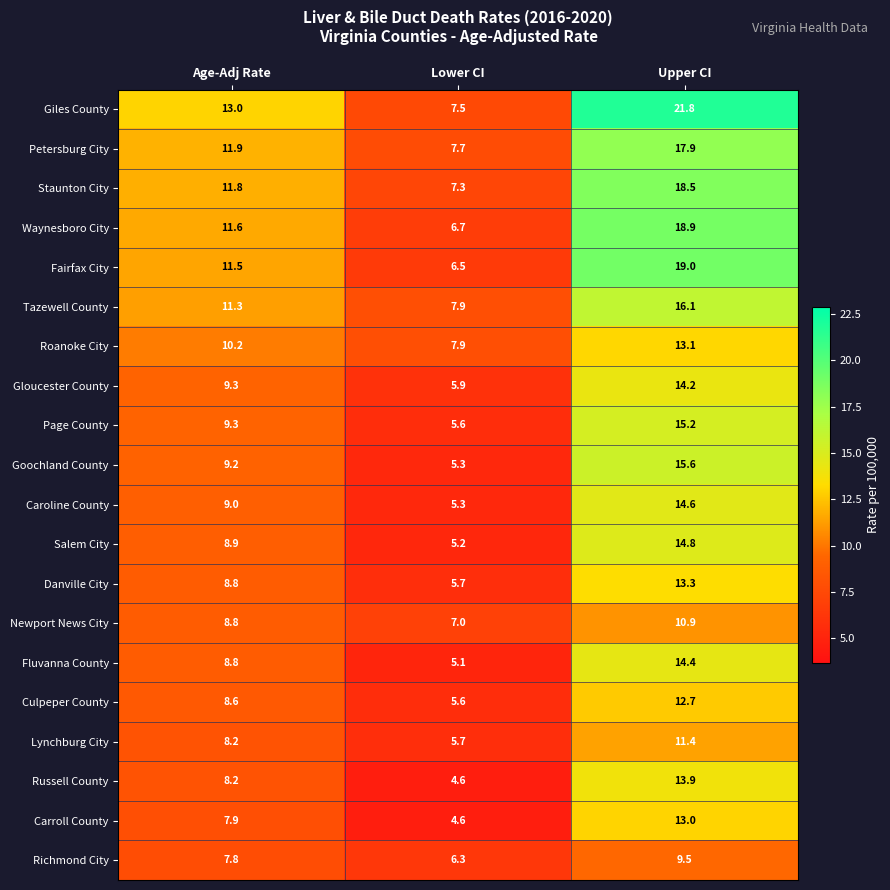

The Fairfax City series shows 4.3 at Age-Adj Rate. True or false?

False